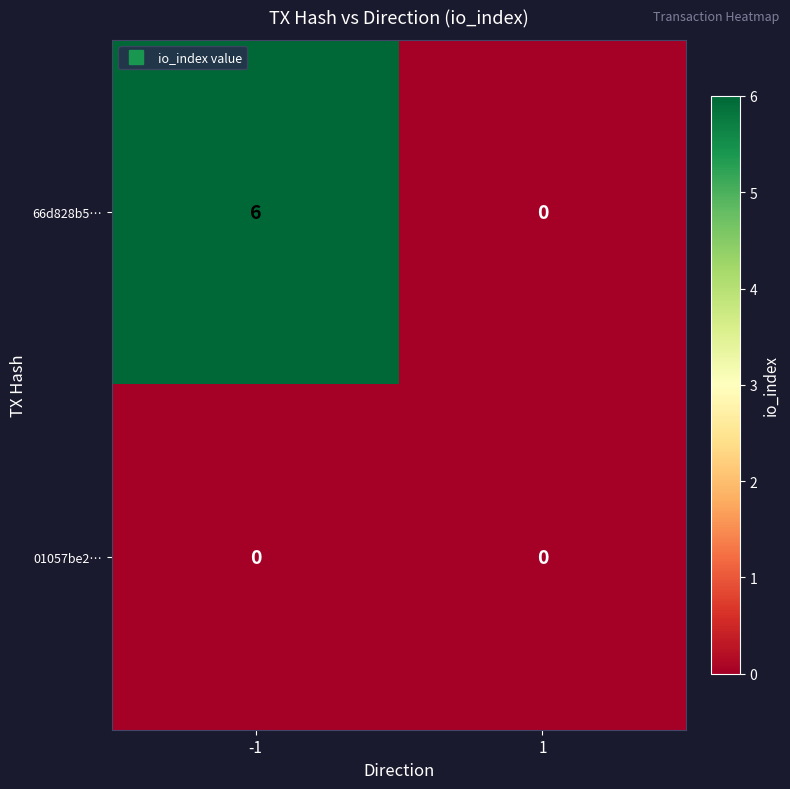

Which series has the widest spread of values?

66d828b5…